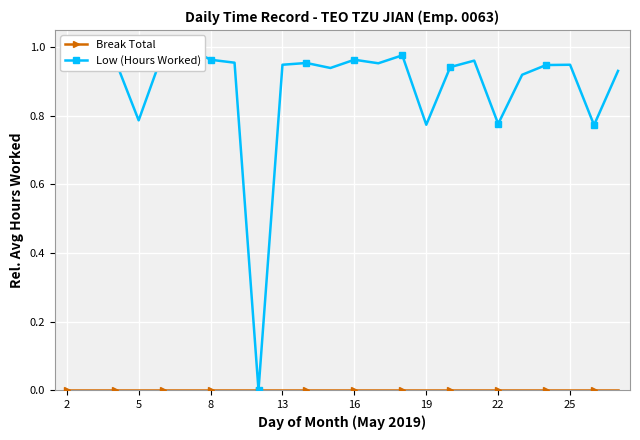

The Low (Hours Worked) series shows 0.3 at 20. True or false?

False